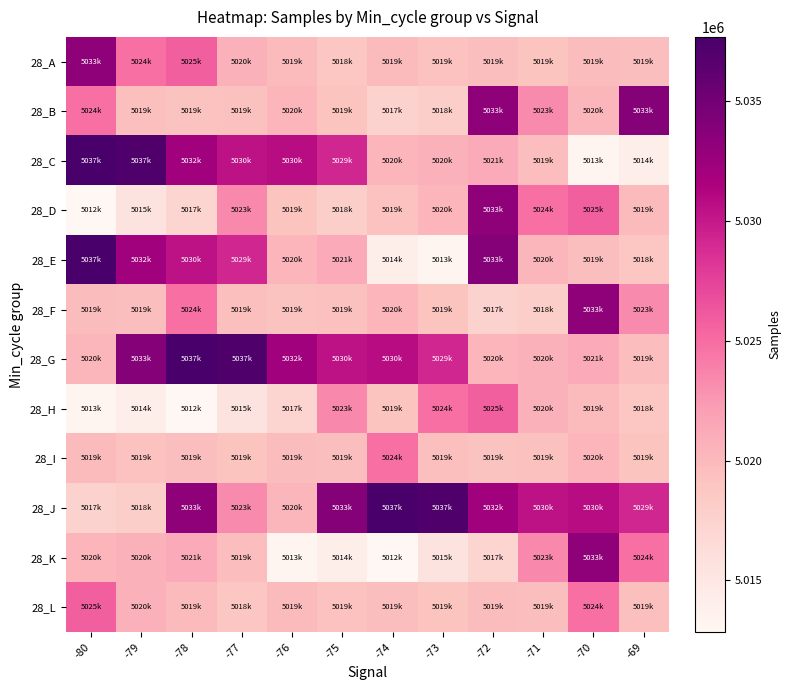

What is the difference between the highest and lowest values at -77?

21740